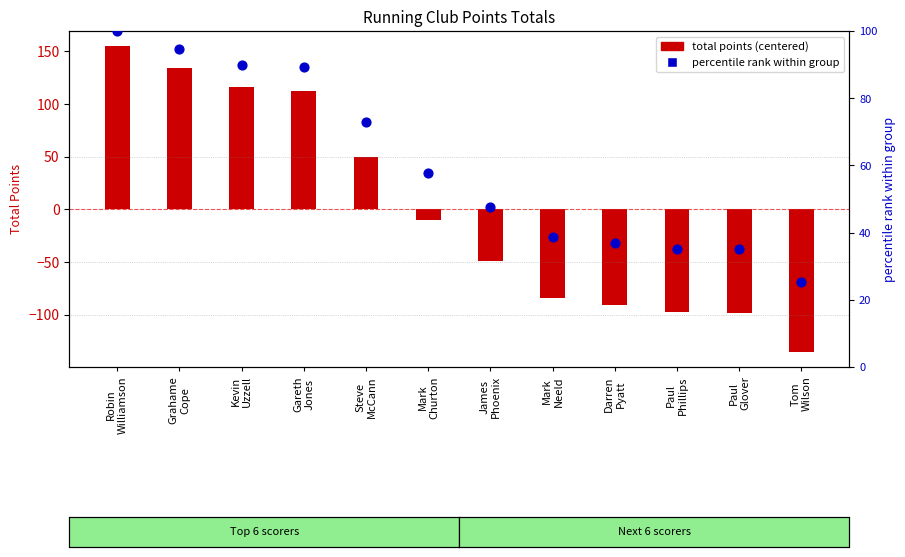

What is the total value across all series at Kevin
Uzzell?

205.7